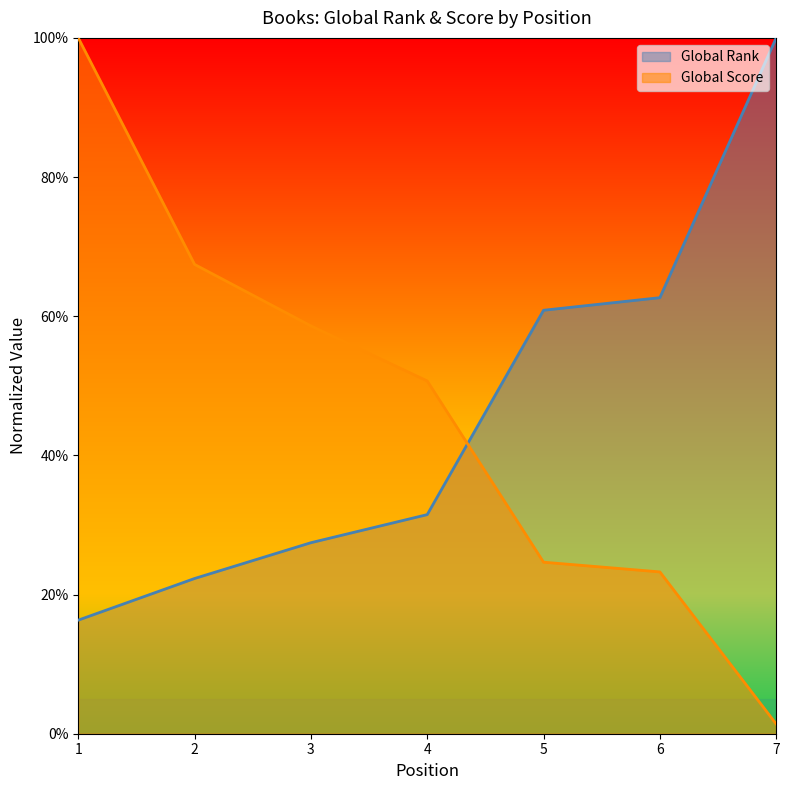

Is the value of Global Score at 3 greater than the value of Global Rank at 5?

No